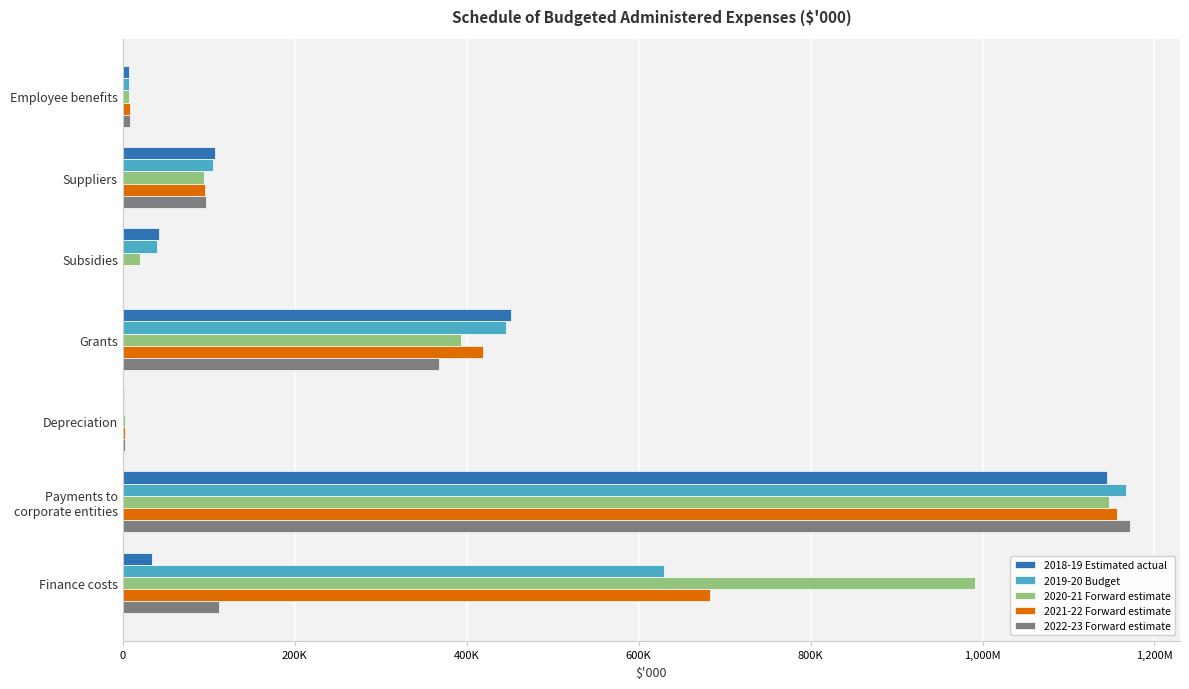

How many categories are shown in the chart?

7